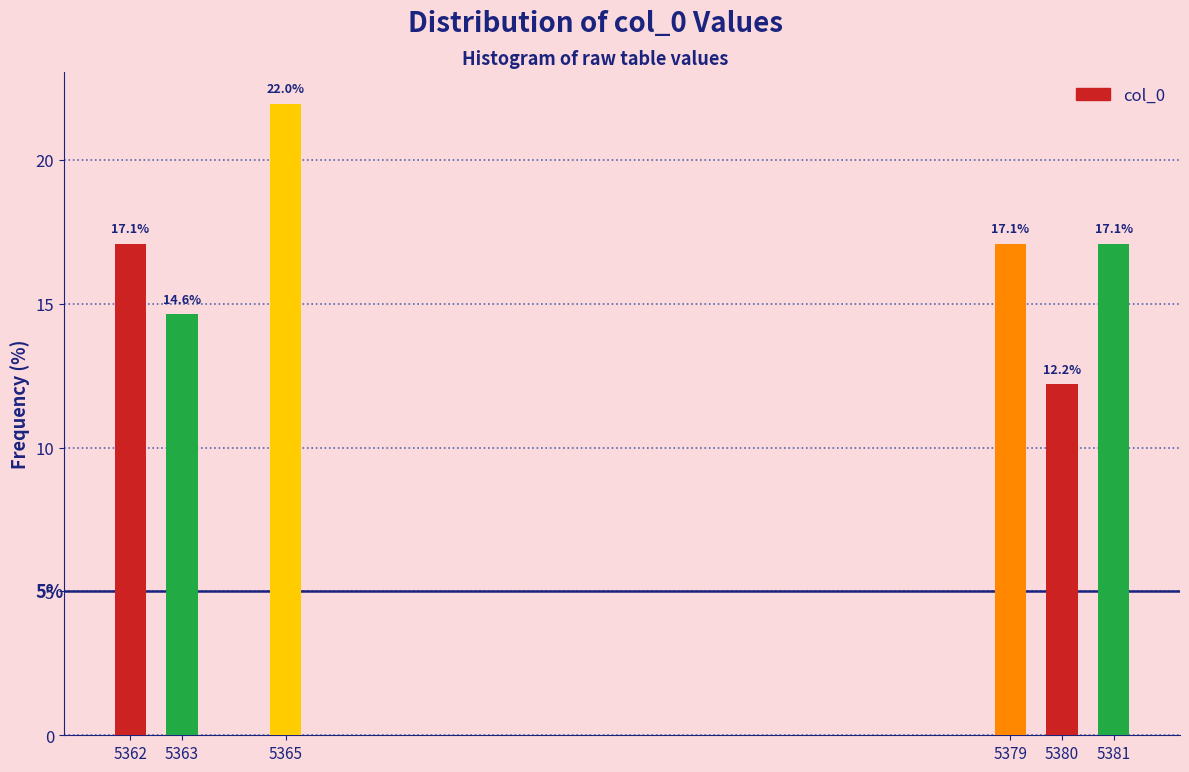

Reading left to right, what are all the values shown in this chart?

17.1	14.6	22.0	17.1	12.2	17.1